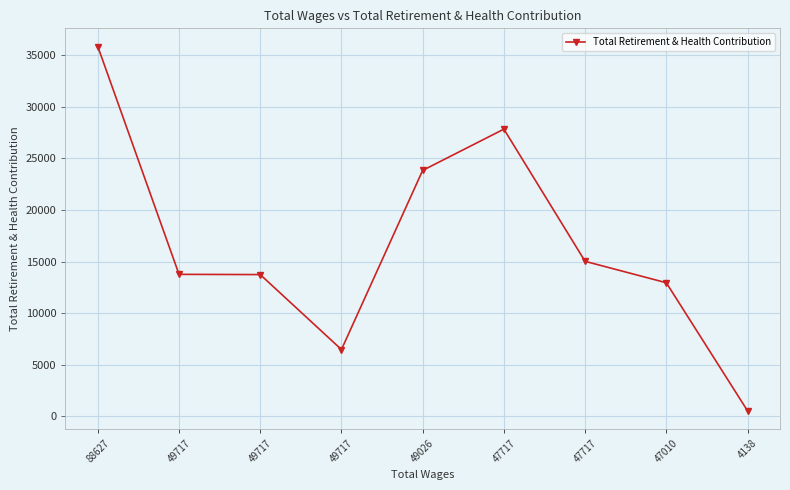

At which label does the data first exceed 13756?

88627